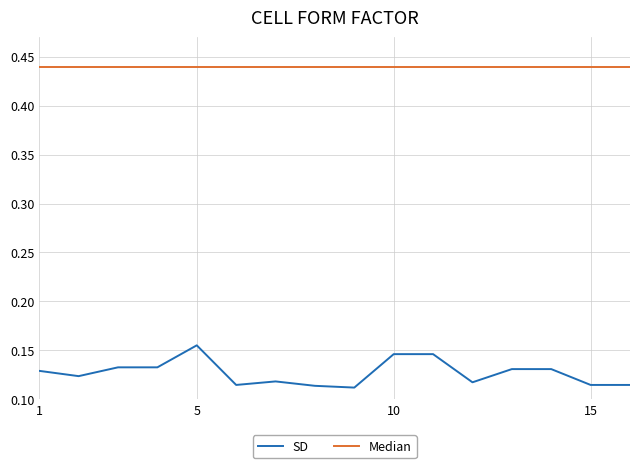

Which series has the largest total across all categories?

Median